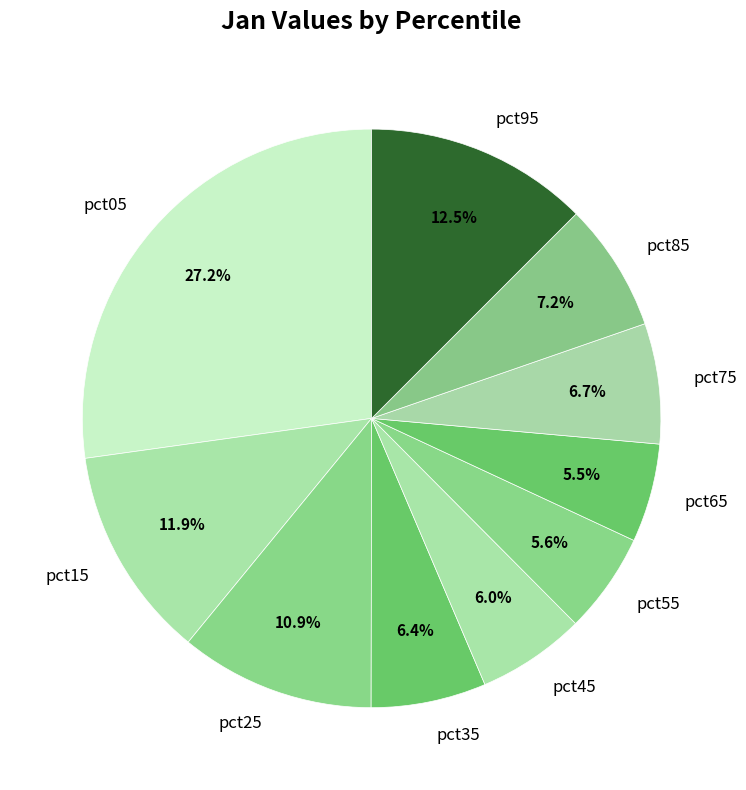

To the nearest percent, what is the difference between the pct05 and pct65 slice percentages?

22%